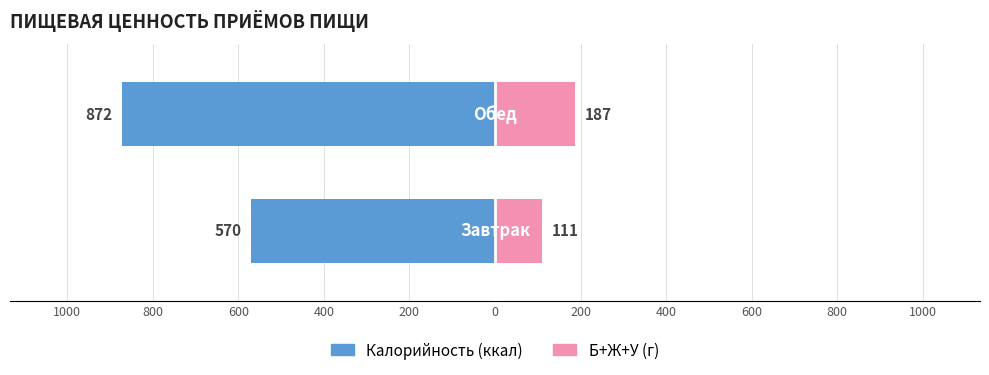

What is the value of the Калорийность (ккал) bar at the 1st from the left?

-570